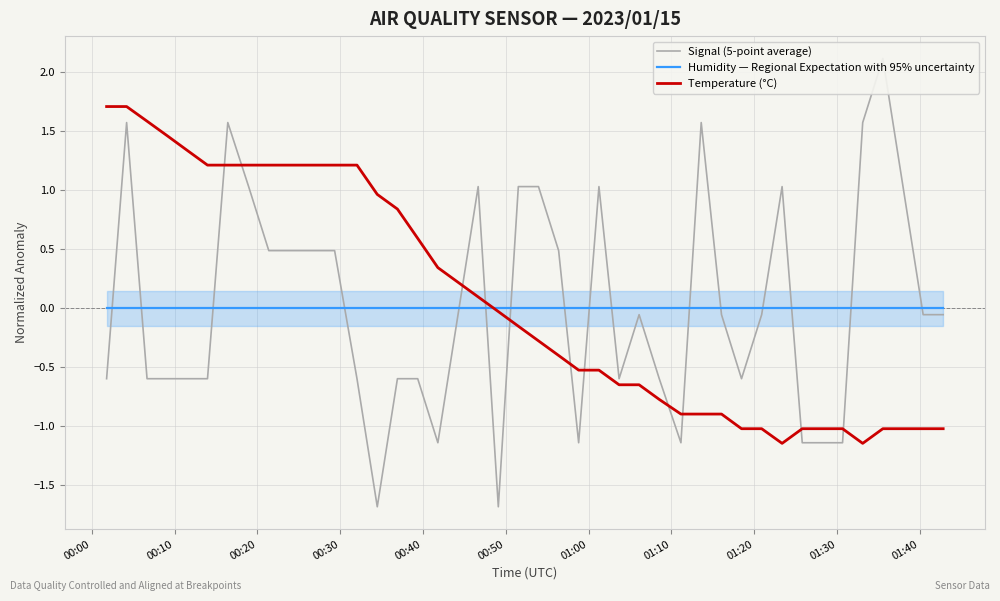

Where do Signal (5-point average) and Humidity — Regional Expectation with 95% uncertainty first cross each other?

00:00 and 00:10